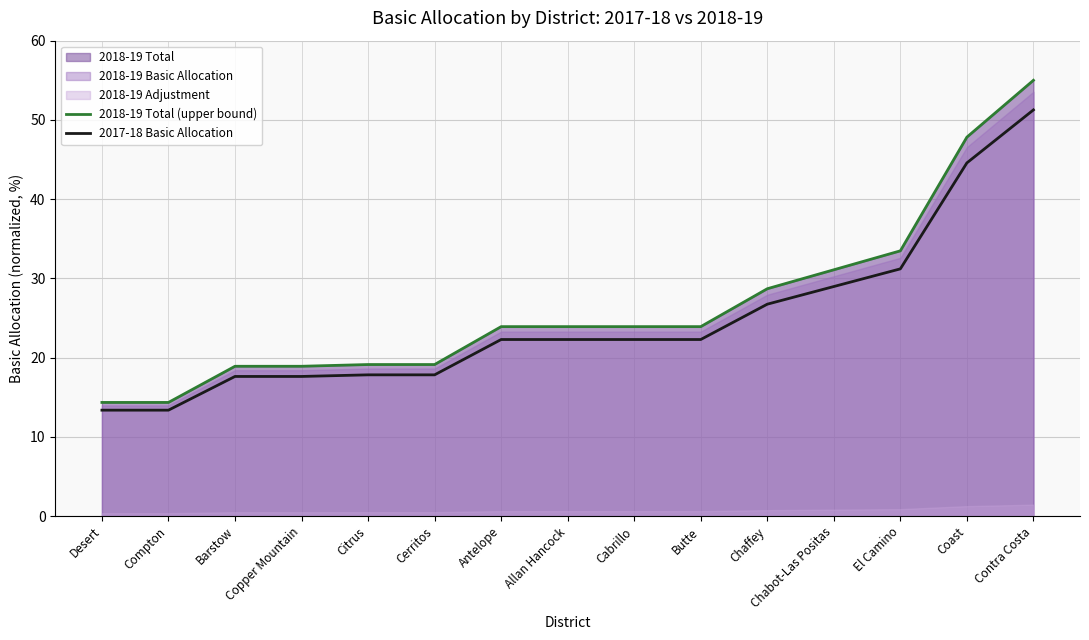

Reading left to right, extract all data points from this chart.

2018-19 Total (upper bound): Desert=14.3	Compton=14.3	Barstow=18.9	Copper Mountain=18.9	Citrus=19.1	Cerritos=19.1	Antelope=23.9	Allan Hancock=23.9	Cabrillo=23.9	Butte=23.9	Chaffey=28.7	Chabot-Las Positas=31.1	El Camino=33.5	Coast=47.8	Contra Costa=55.0
2017-18 Basic Allocation: Desert=13.4	Compton=13.4	Barstow=17.6	Copper Mountain=17.6	Citrus=17.8	Cerritos=17.8	Antelope=22.3	Allan Hancock=22.3	Cabrillo=22.3	Butte=22.3	Chaffey=26.7	Chabot-Las Positas=29.0	El Camino=31.2	Coast=44.6	Contra Costa=51.3